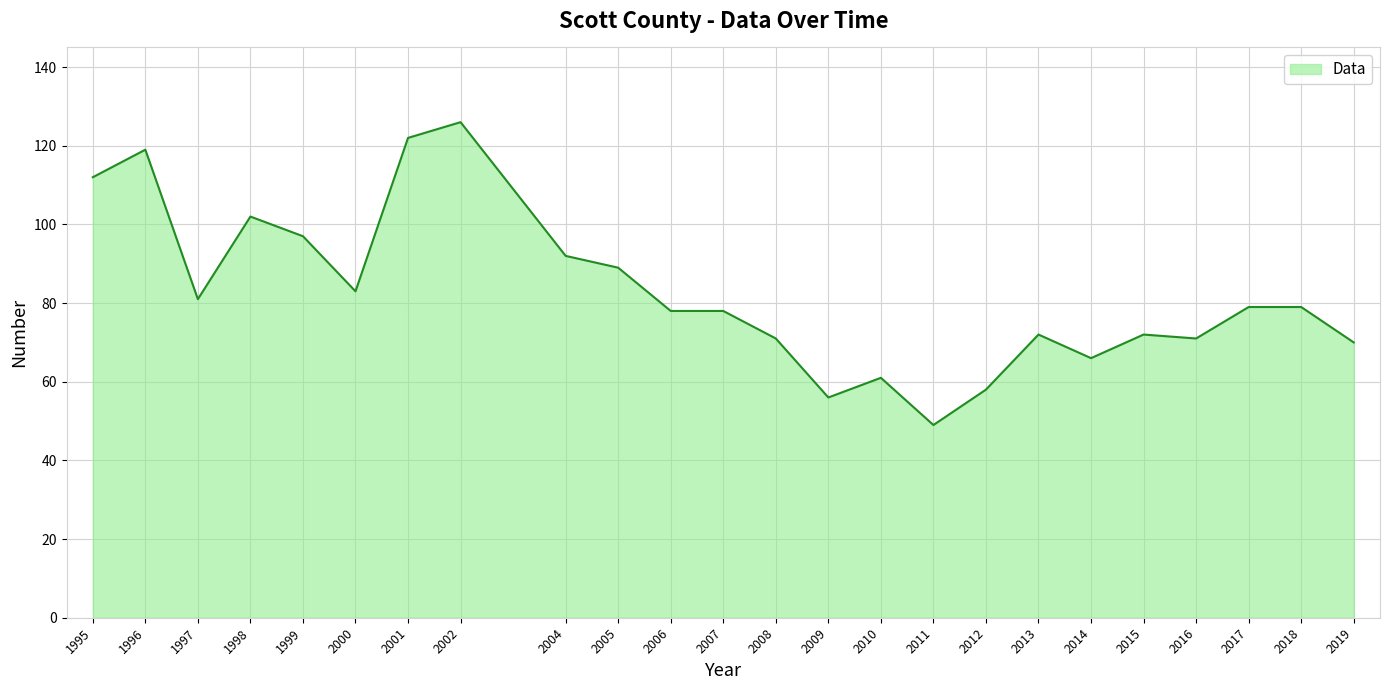

Which has a higher value, 1999 or 2011?

1999